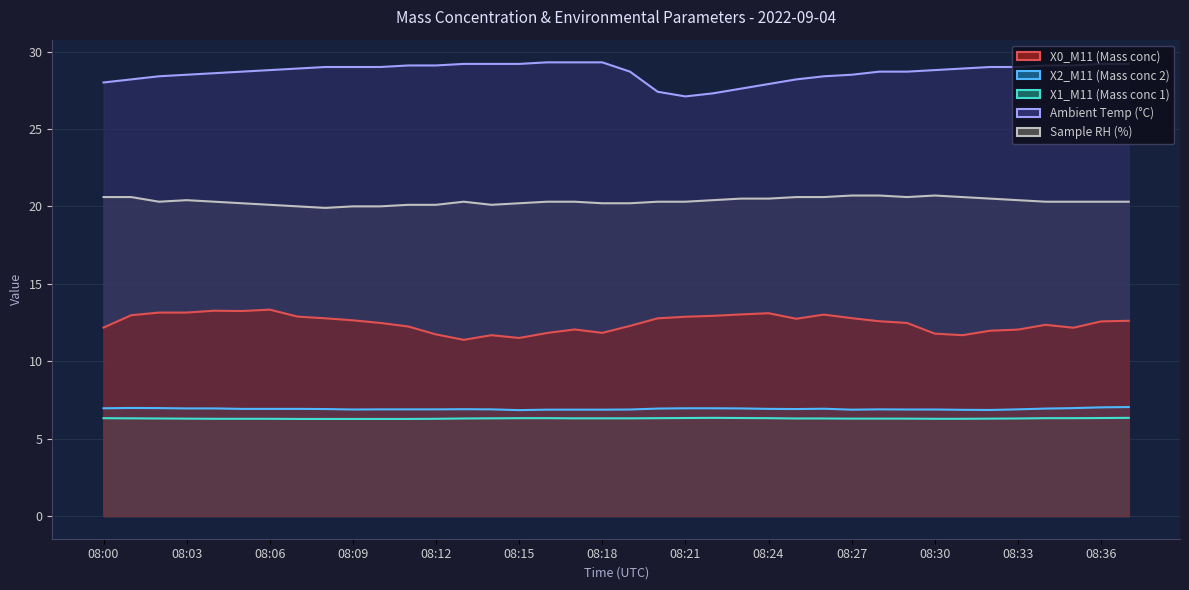

True or false: X0_M11 (Mass conc) and Sample RH (%) cross at least once.

False